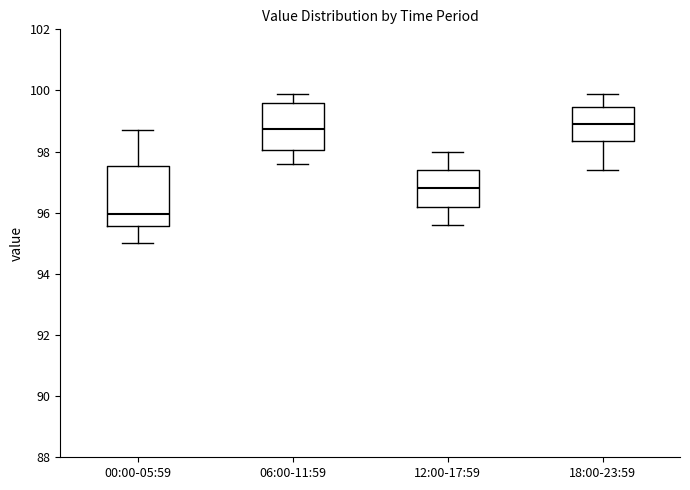

Which box has the lowest median line?

00:00-05:59